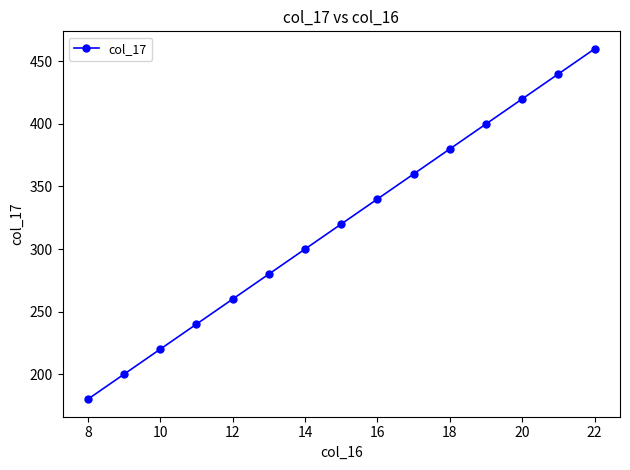

What is the minimum value shown in the chart?

180